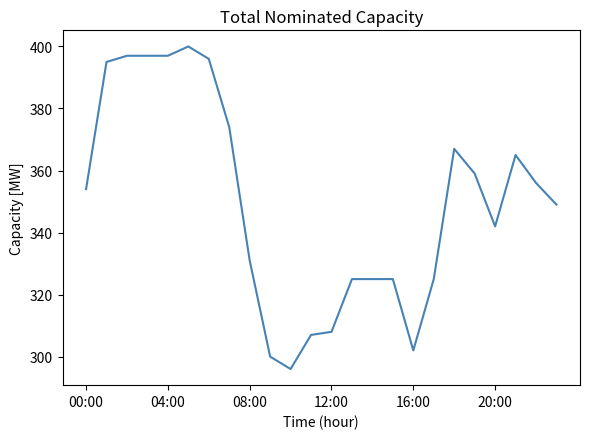

What is the greatest value displayed?

400